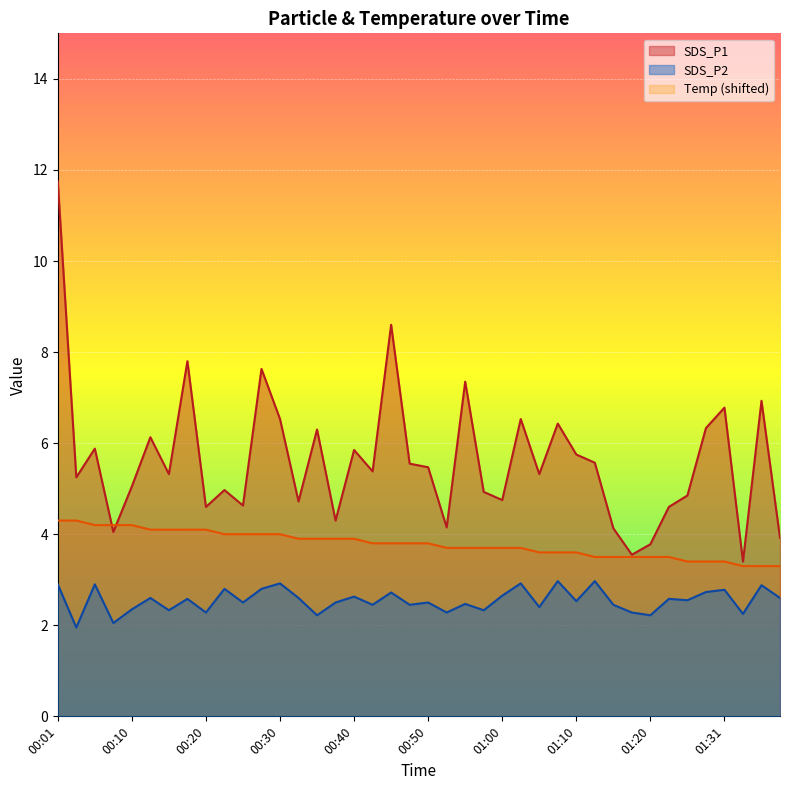

How many data points in SDS_P2 are above 2?

39